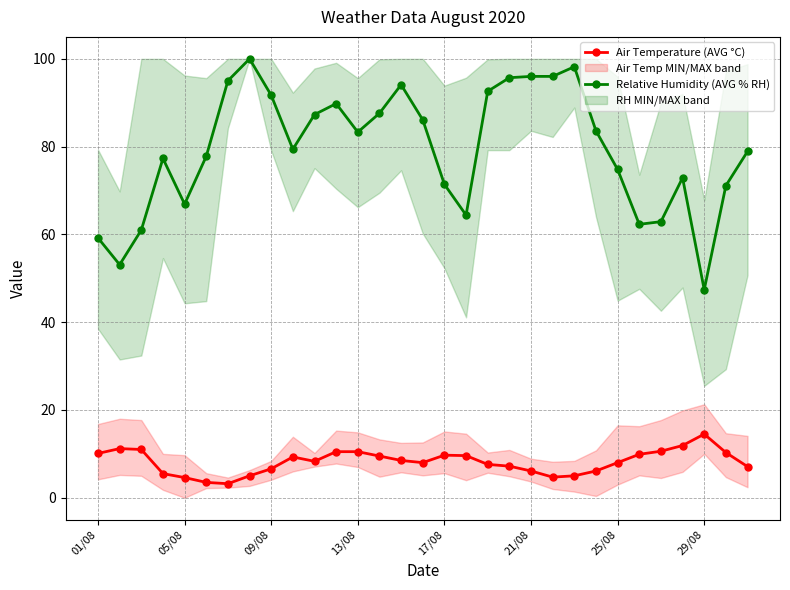

How many interior local valleys does the Air Temperature (AVG °C) series have?

4